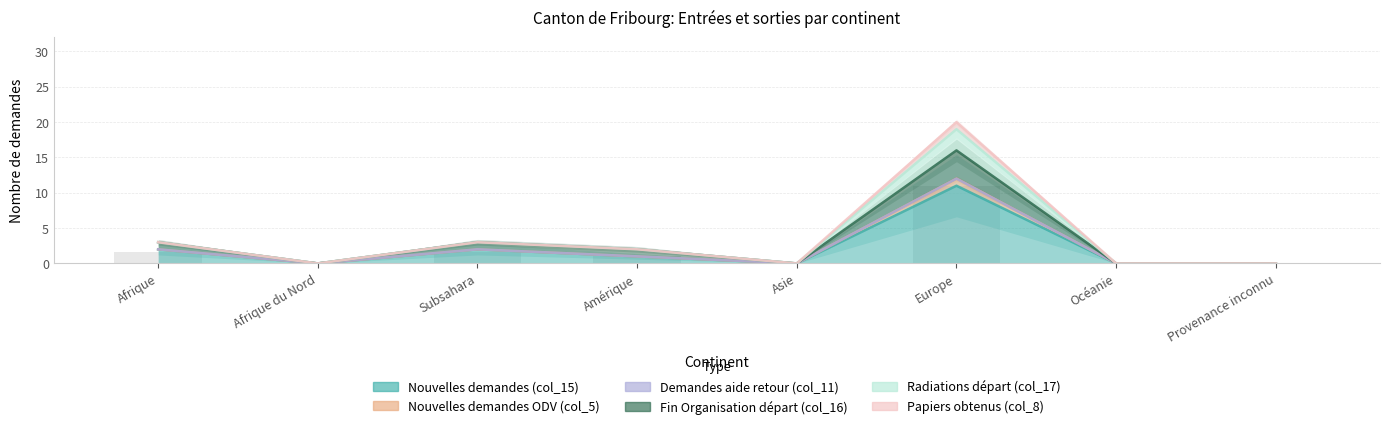

Reading left to right, list all the values displayed in this chart.

Nouvelles demandes (col_15): Afrique=2	Afrique du Nord=0	Subsahara=2	Amérique=1	Asie=0	Europe=11	Océanie=0	Provenance inconnu=0
Nouvelles demandes ODV (col_5): Afrique=0	Afrique du Nord=0	Subsahara=0	Amérique=0	Asie=0	Europe=1	Océanie=0	Provenance inconnu=0
Demandes aide retour (col_11): Afrique=0	Afrique du Nord=0	Subsahara=0	Amérique=0	Asie=0	Europe=0	Océanie=0	Provenance inconnu=0
Fin Organisation départ (col_16): Afrique=1	Afrique du Nord=0	Subsahara=1	Amérique=1	Asie=0	Europe=4	Océanie=0	Provenance inconnu=0
Radiations départ (col_17): Afrique=0	Afrique du Nord=0	Subsahara=0	Amérique=0	Asie=0	Europe=3	Océanie=0	Provenance inconnu=0
Papiers obtenus (col_8): Afrique=0	Afrique du Nord=0	Subsahara=0	Amérique=0	Asie=0	Europe=1	Océanie=0	Provenance inconnu=0